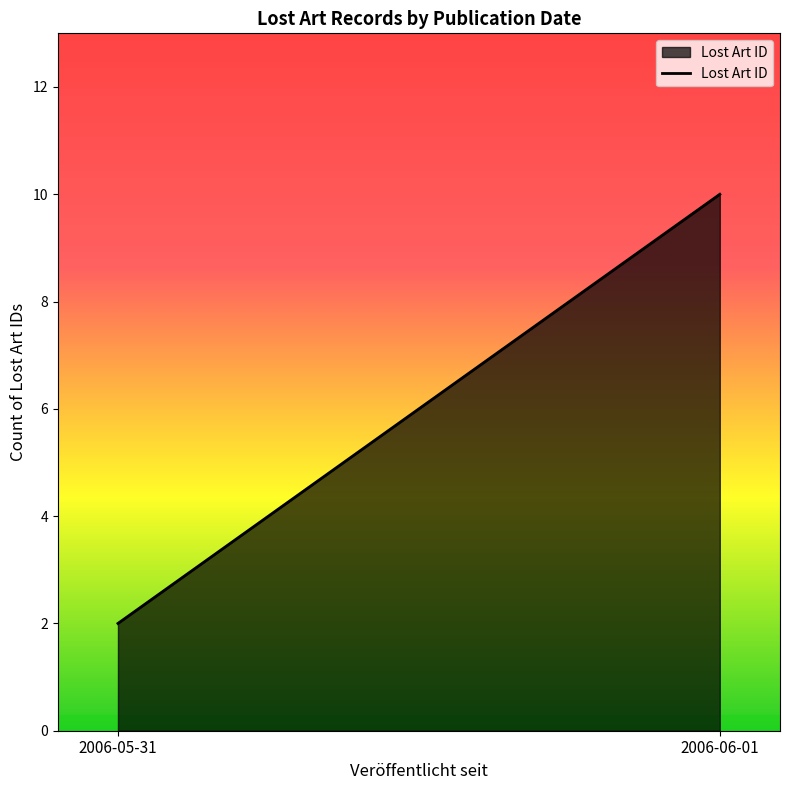

List the labels in order of value, largest first.

2006-06-01, 2006-05-31